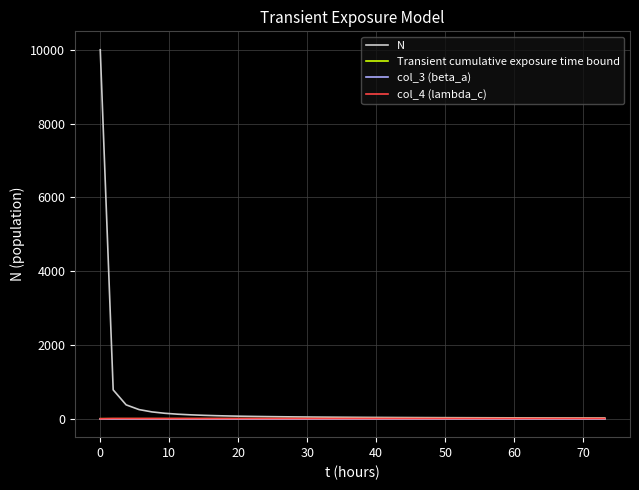

What is the greatest value displayed?

10000.0